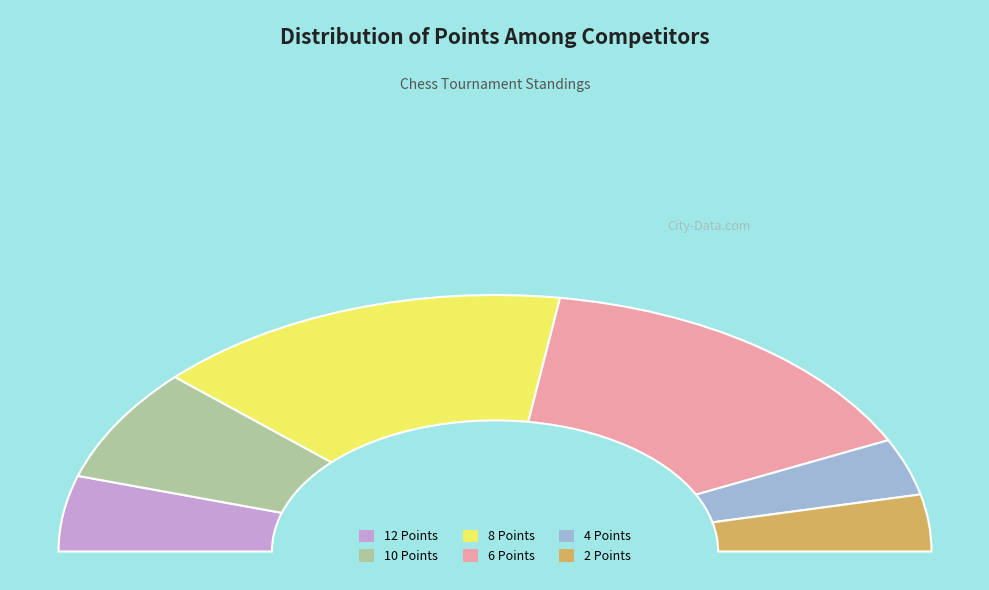

Is there a majority slice in this chart?

No